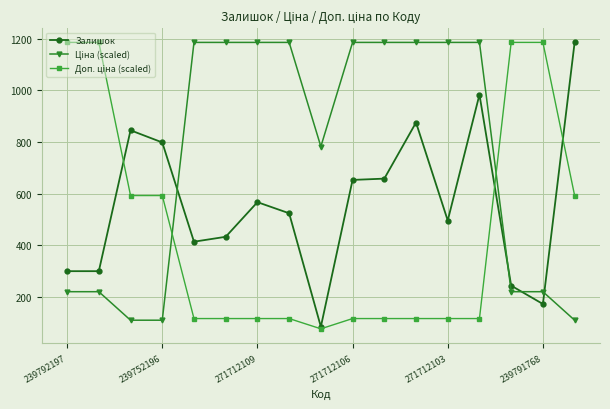

What is the value of the Залишок point at the 10th from the left?

653.0